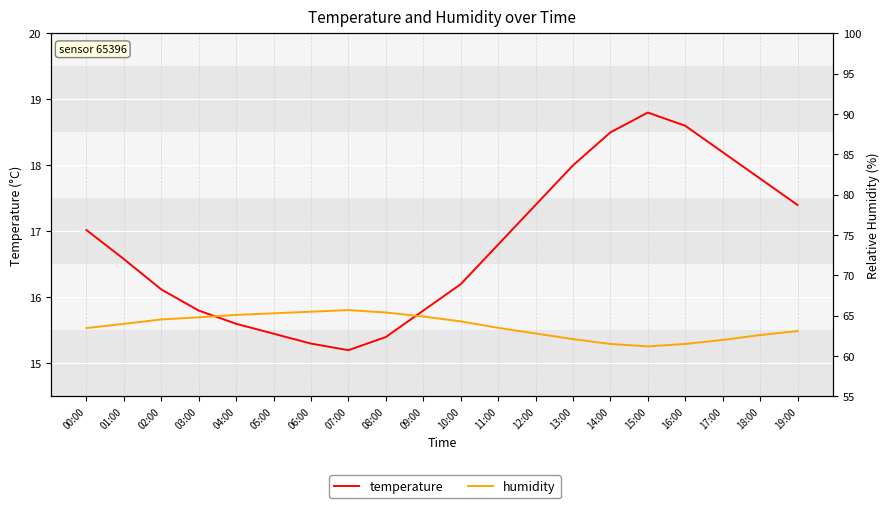

At which category does the chart reach its minimum across all series?

07:00